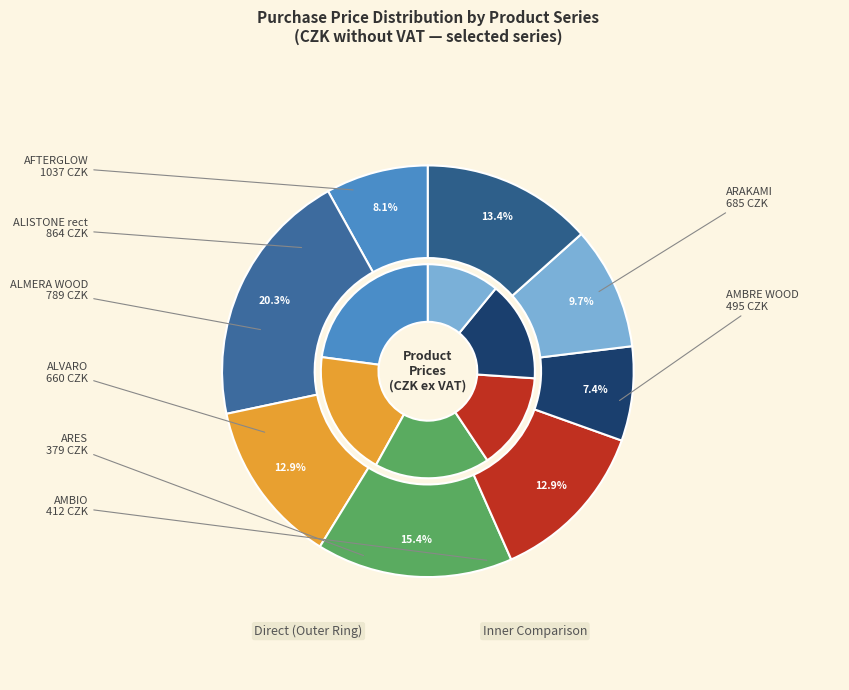

What is the total percentage of 2 and 2?

32.5%